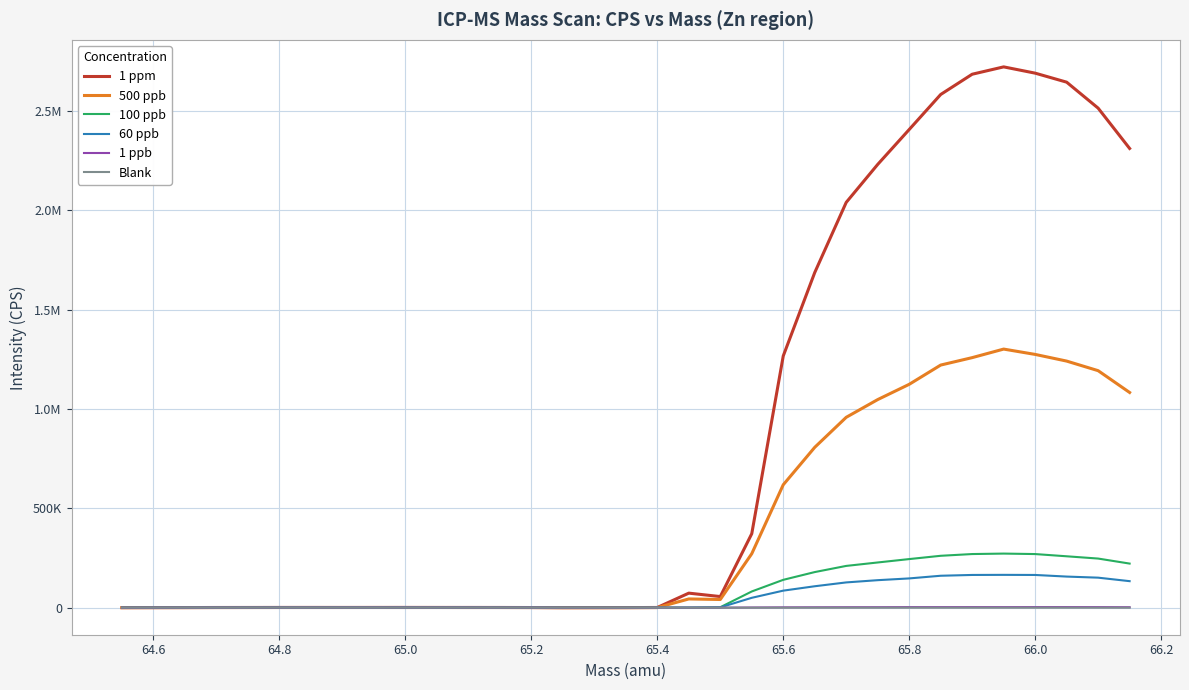

Which series has the largest total across all categories?

1 ppm